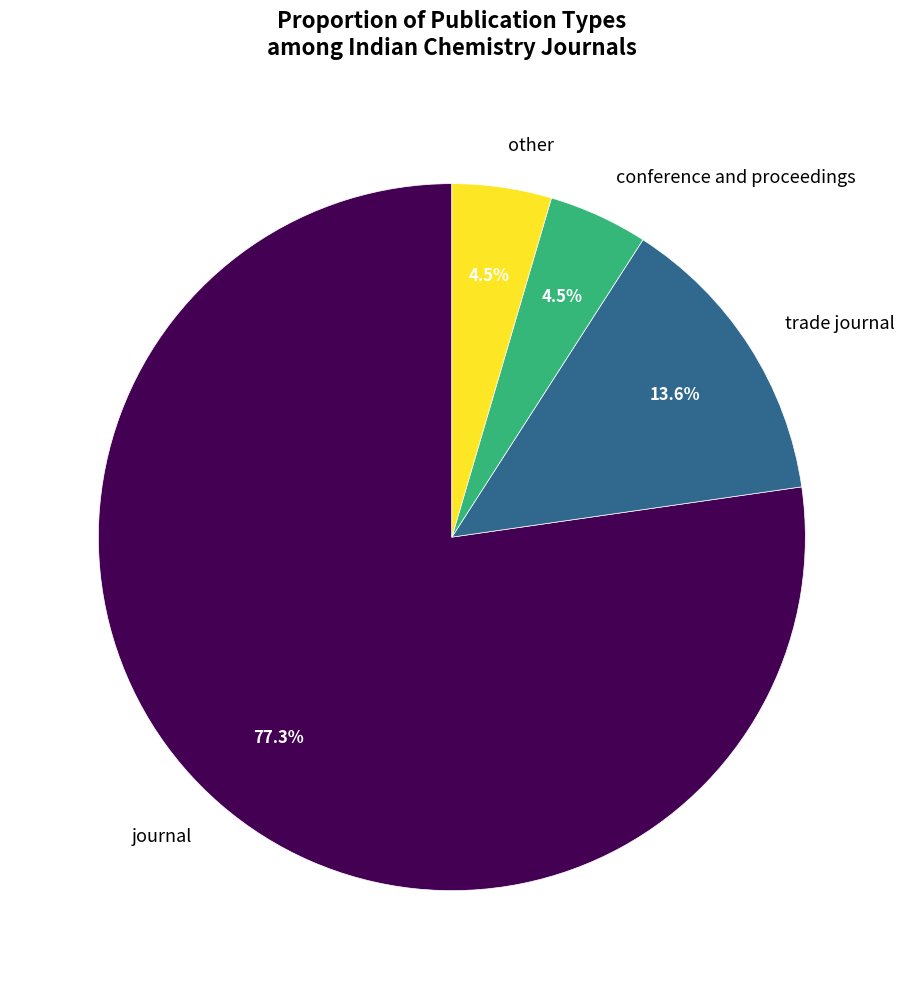

To the nearest percent, what is the average slice percentage?

25%